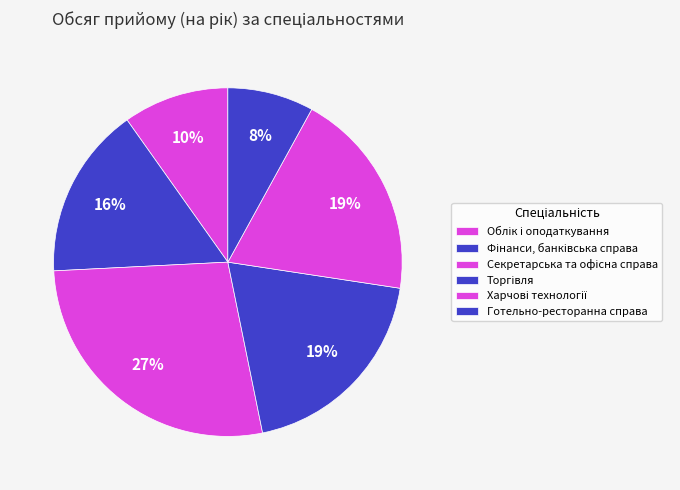

How many slices are in this pie chart?

6